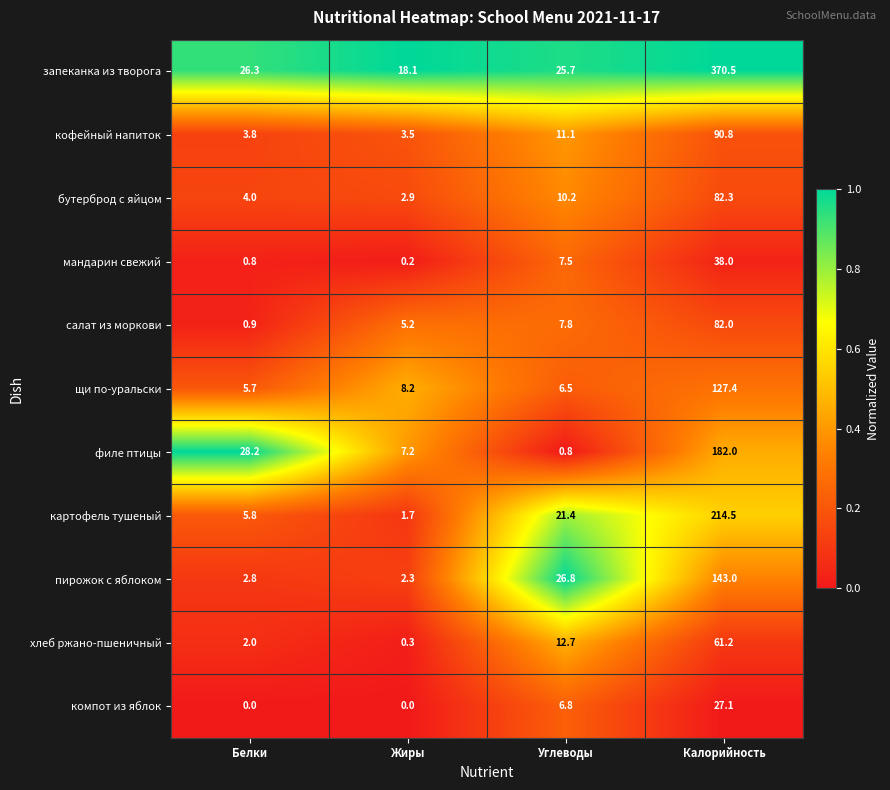

The value of хлеб ржано-пшеничный at Калорийность is 61.2. True or false?

True